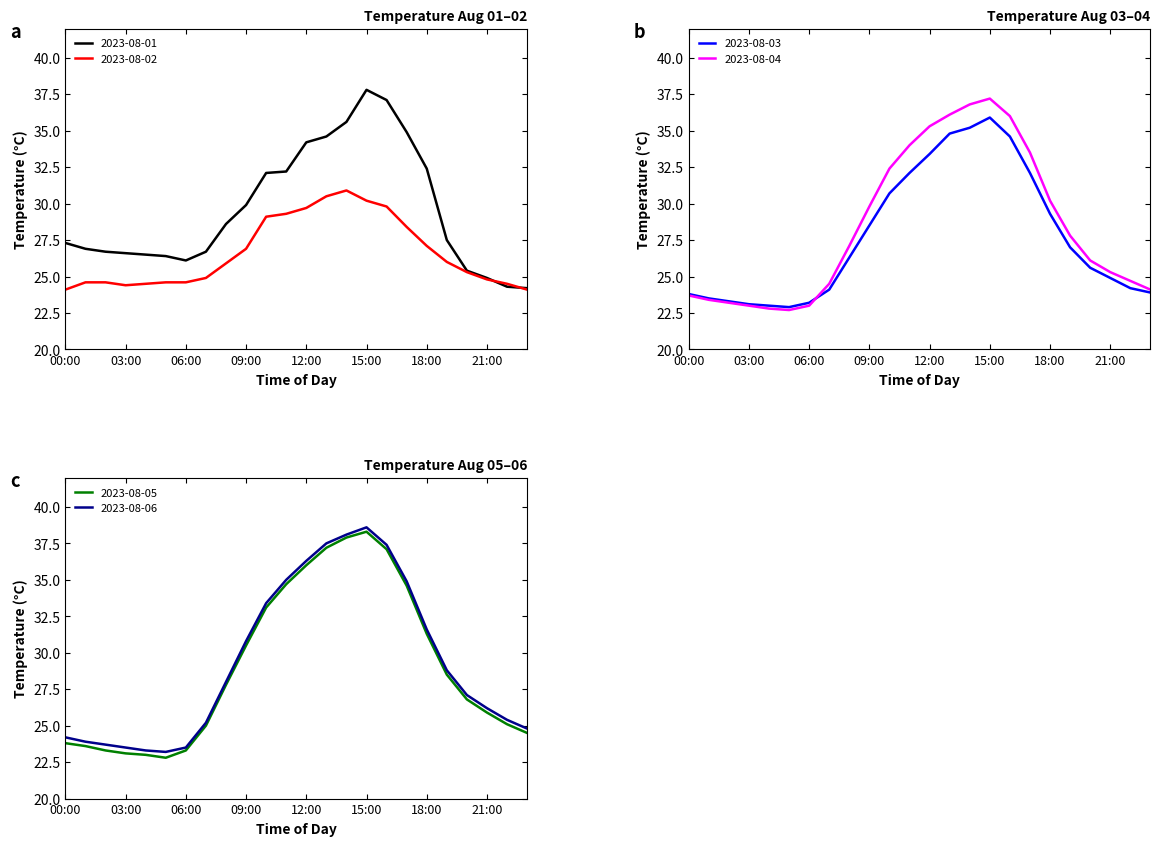

How many data points in 2023-08-01 are above 27?

13